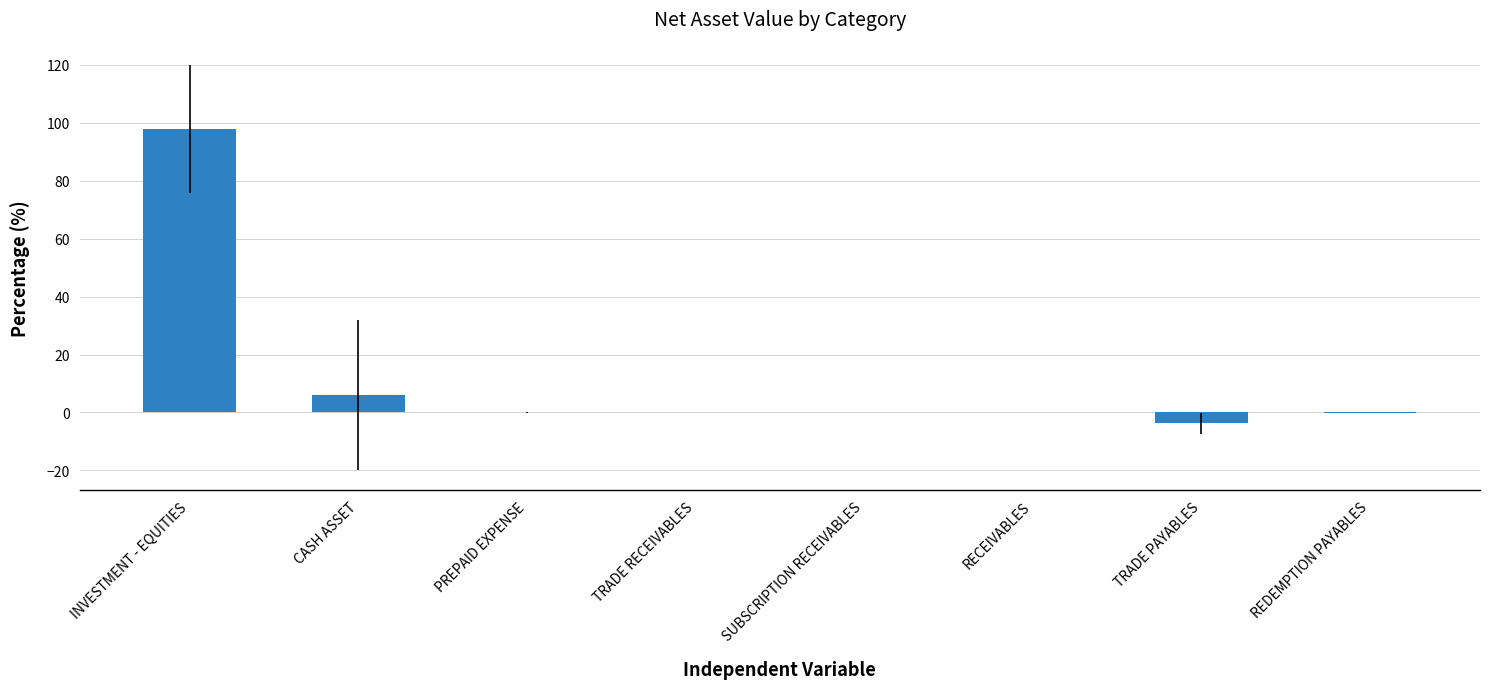

What is the greatest value displayed?

97.8